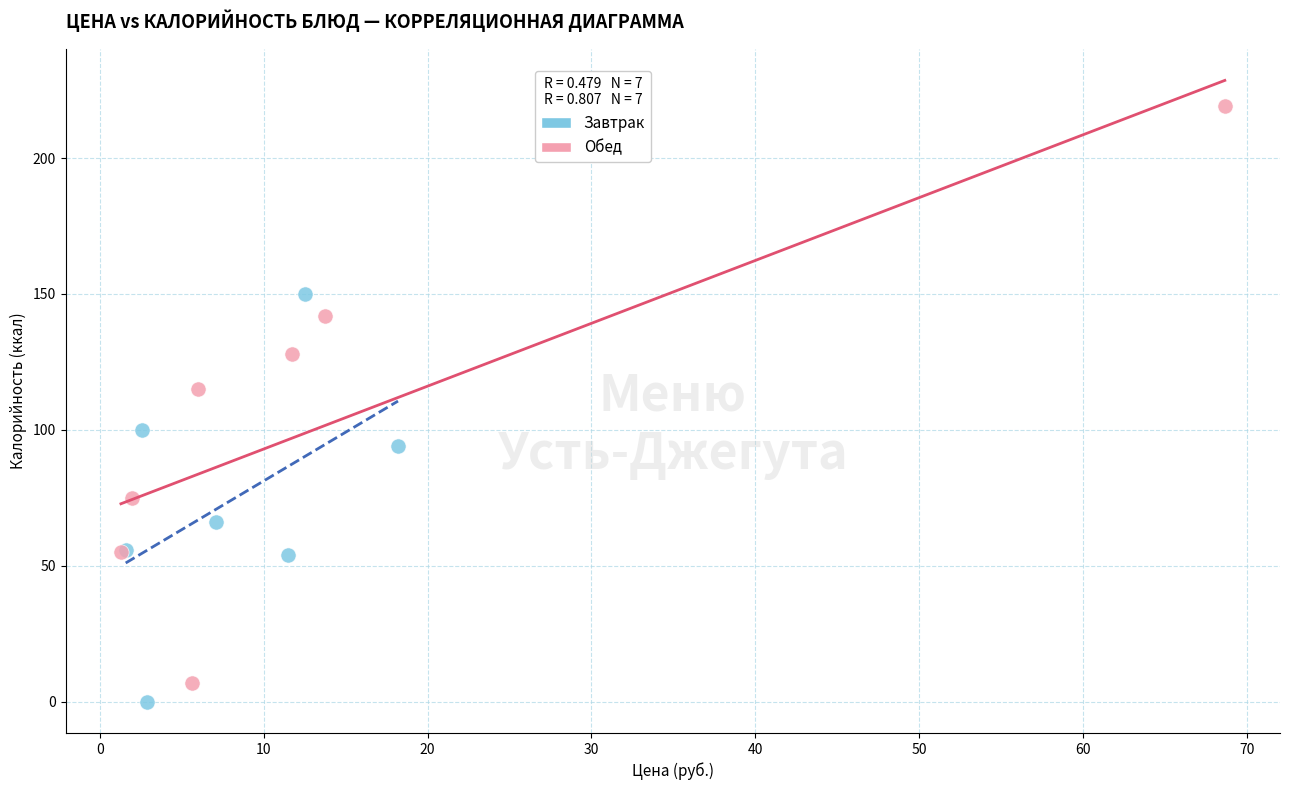

Which series reaches the maximum Y coordinate?

Обед